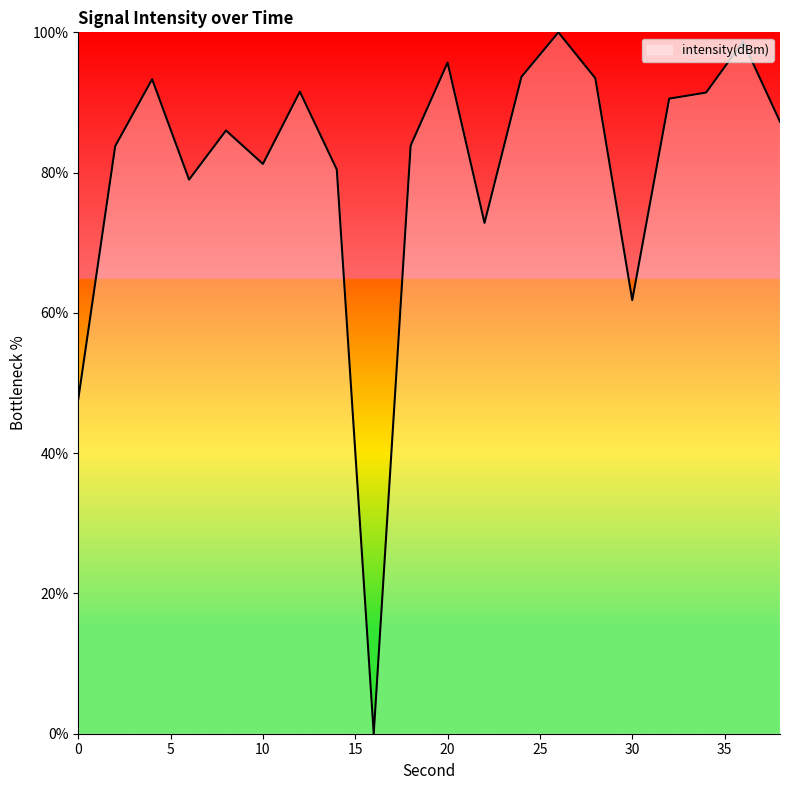

What is the difference between the maximum and minimum values?

100.0